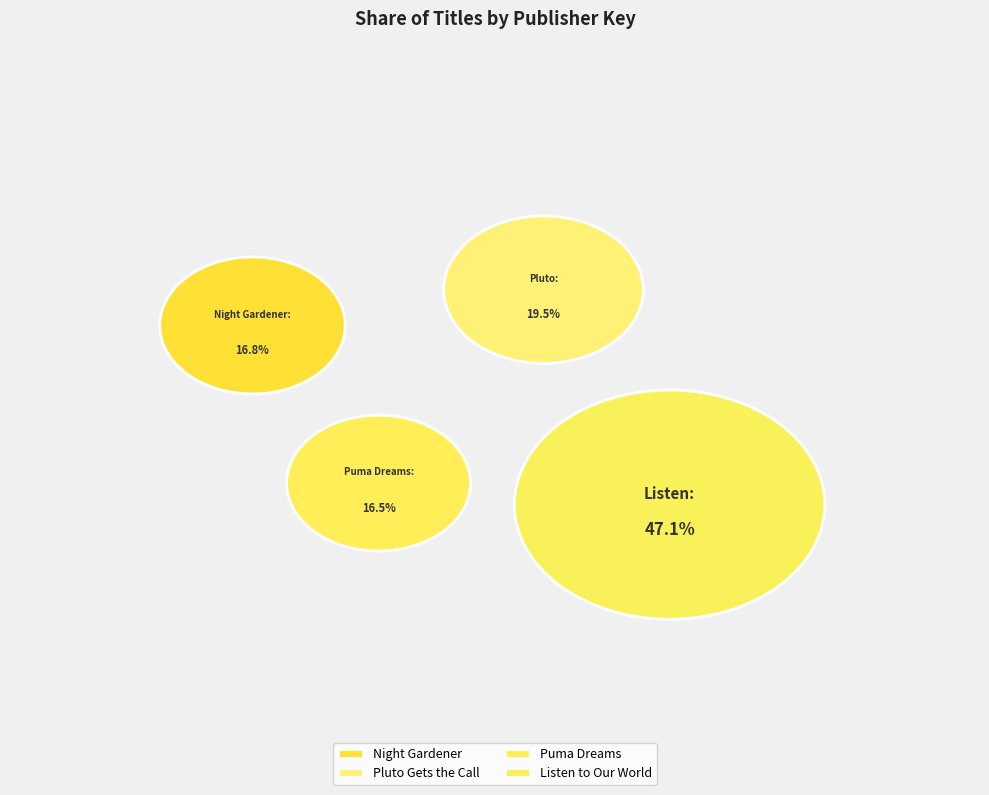

Is it true that Pluto Gets the Call is 14% of the pie?

False